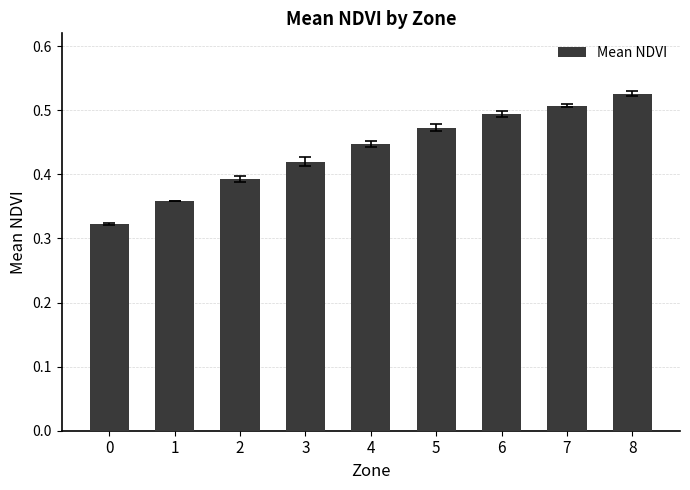

List the labels in order of value, smallest first.

0, 1, 2, 3, 4, 5, 6, 7, 8